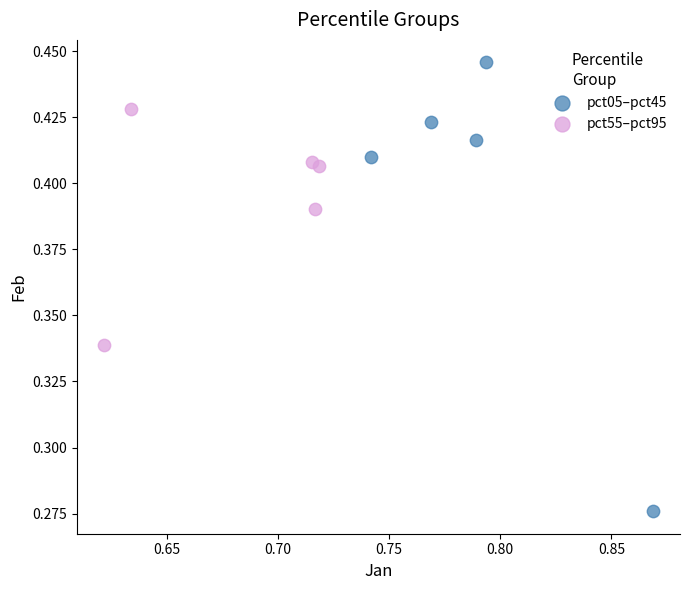

What are all the series names shown in the legend?

pct05–pct45, pct55–pct95